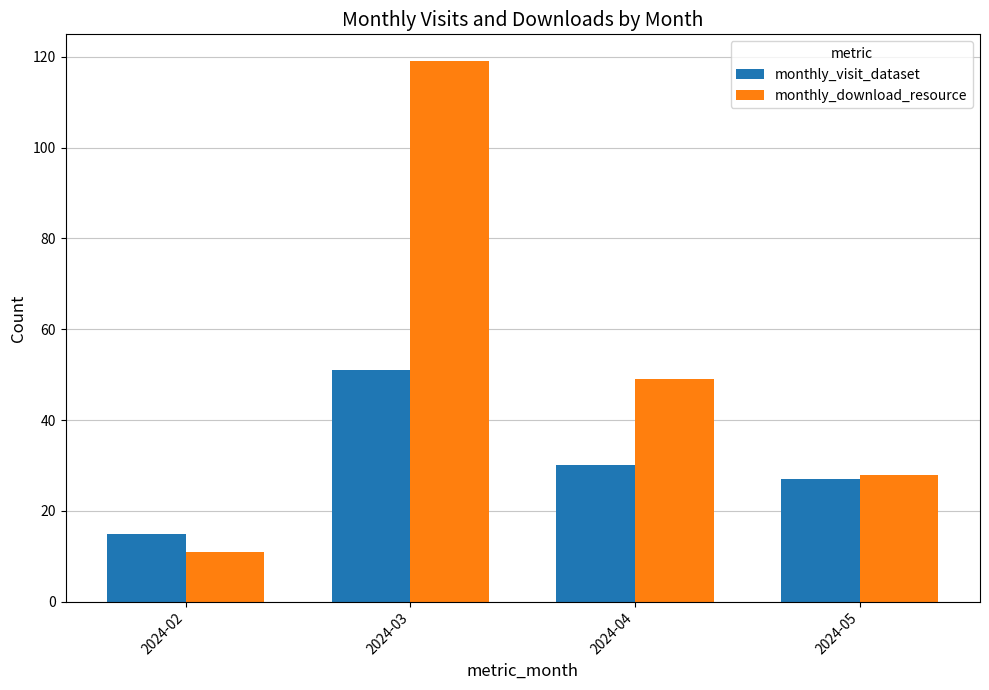

Which series has the largest total across all categories?

monthly_download_resource